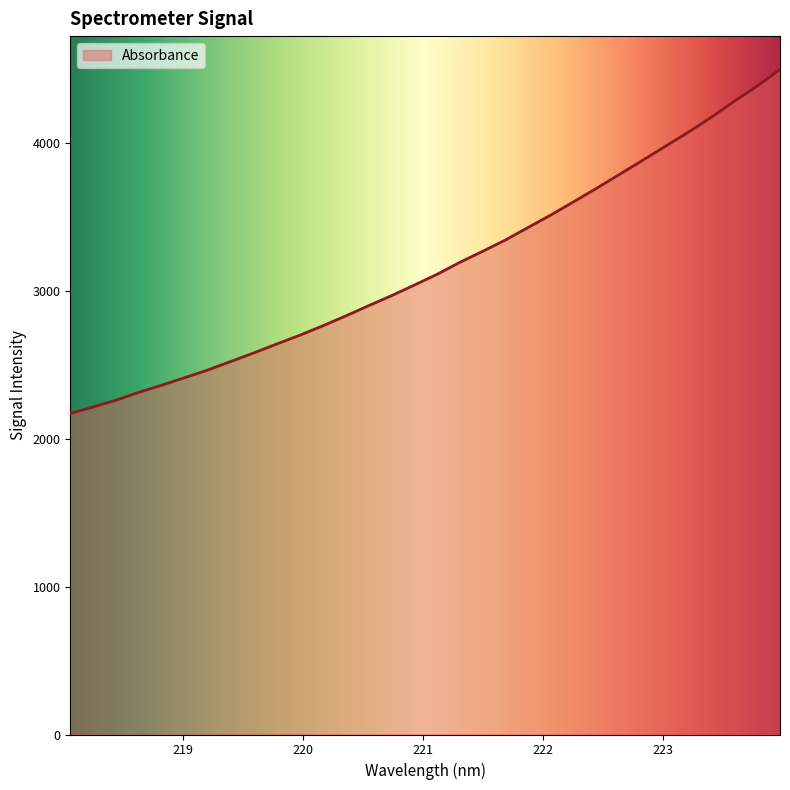

Does the chart display data point markers on the line(s)?

No